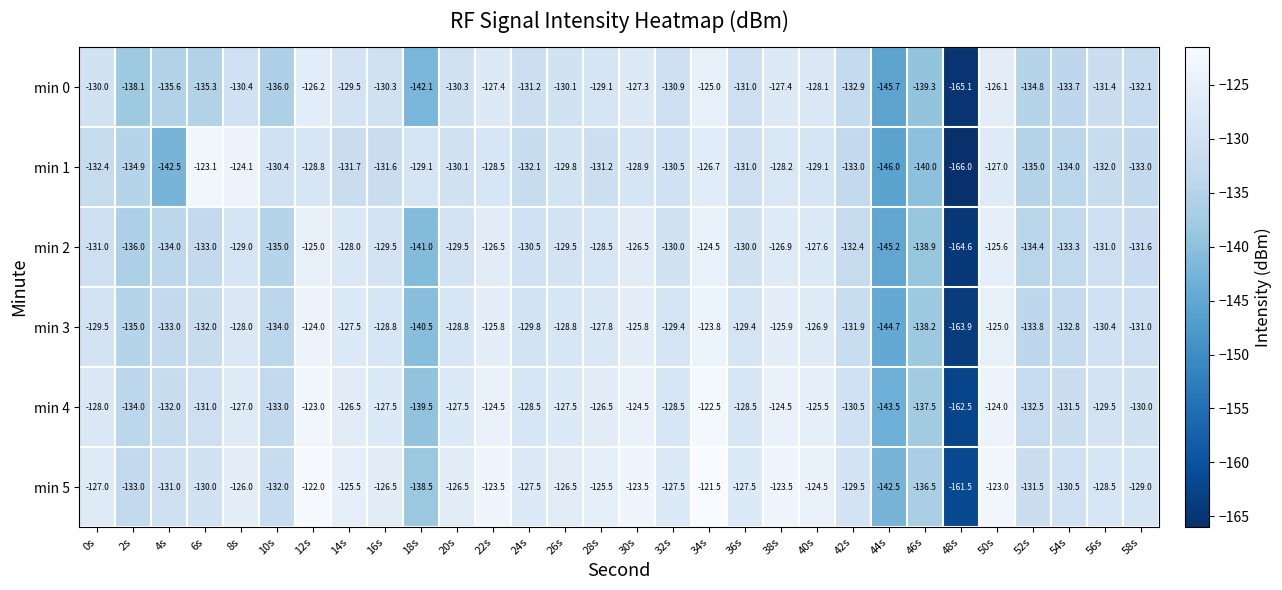

Which series has the widest spread of values?

min 1